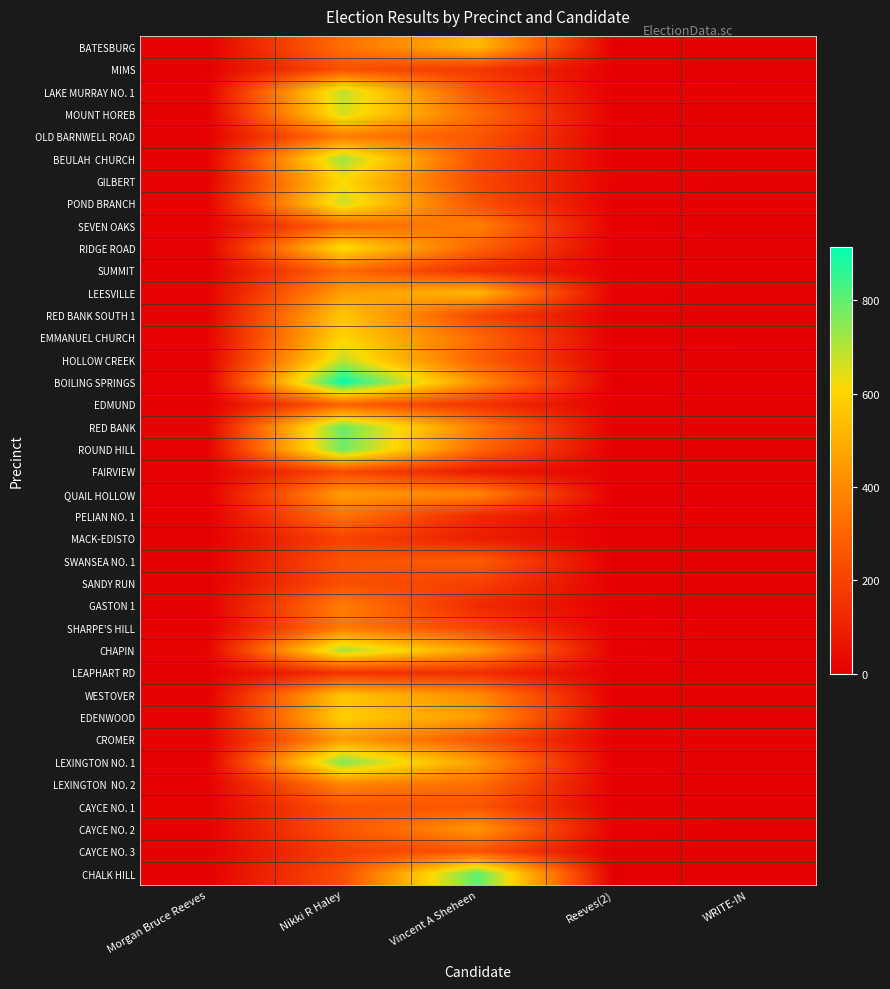

What is the spread (max minus min) of values at Morgan Bruce Reeves?

13